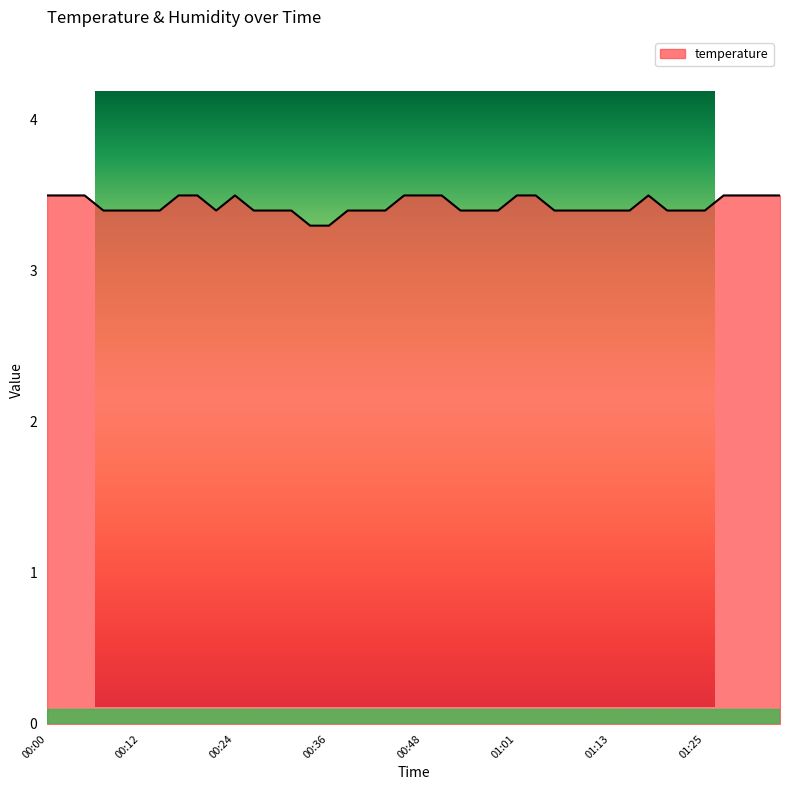

List the labels in order of value, smallest first.

00:34, 00:36, 00:07, 00:09, 00:12, 00:14, 00:22, 00:26, 00:29, 00:31, 00:39, 00:41, 00:43, 00:53, 00:56, 00:58, 01:05, 01:08, 01:10, 01:13, 01:15, 01:20, 01:22, 01:25, 00:00, 00:02, 00:05, 00:17, 00:19, 00:24, 00:46, 00:48, 00:51, 01:01, 01:03, 01:18, 01:27, 01:30, 01:32, 01:35